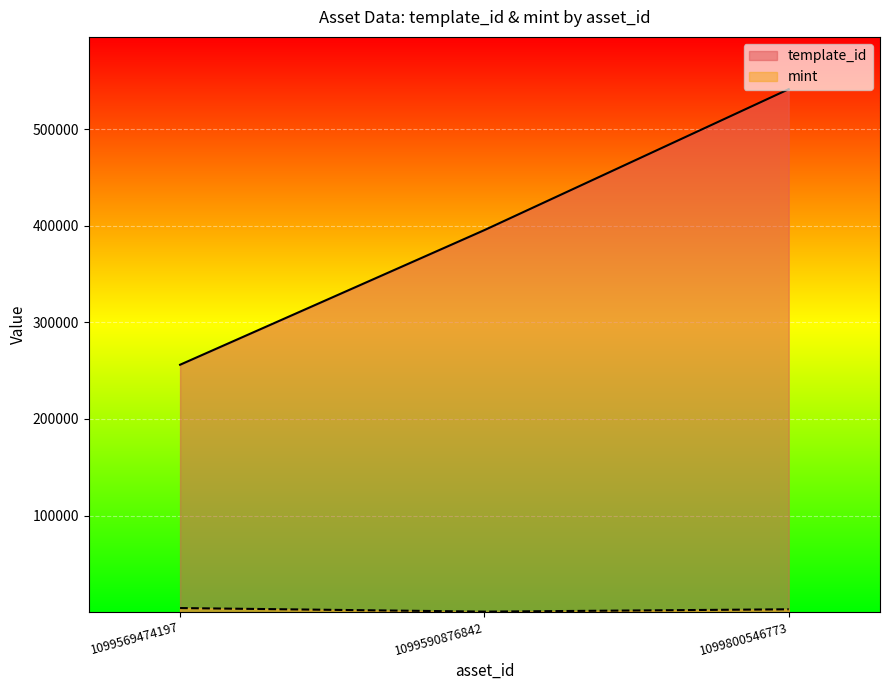

At how many categories does at least one series exceed 134692?

3